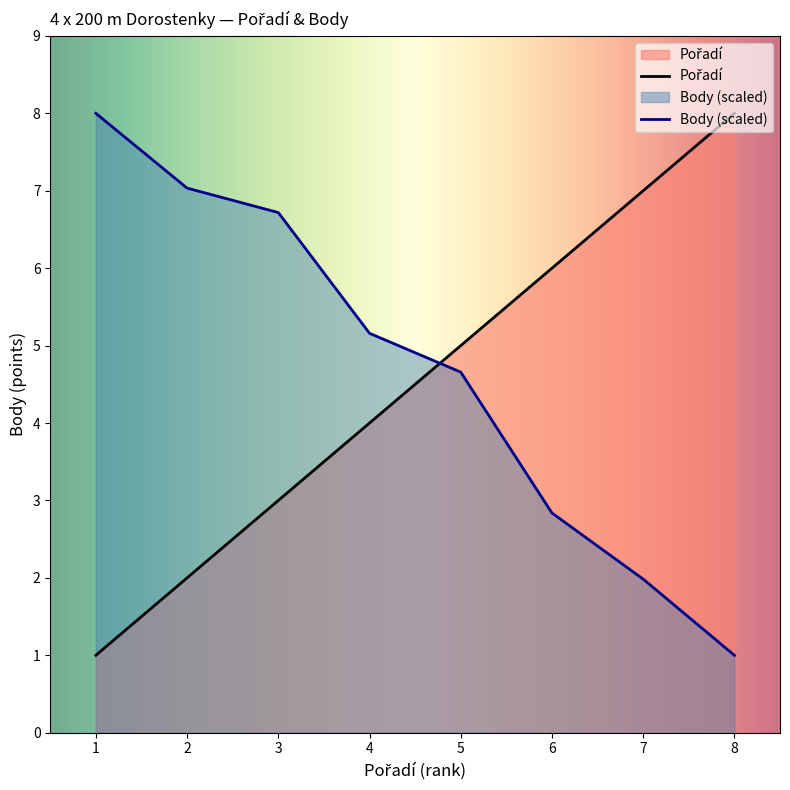

Which series has the widest spread of values?

Pořadí